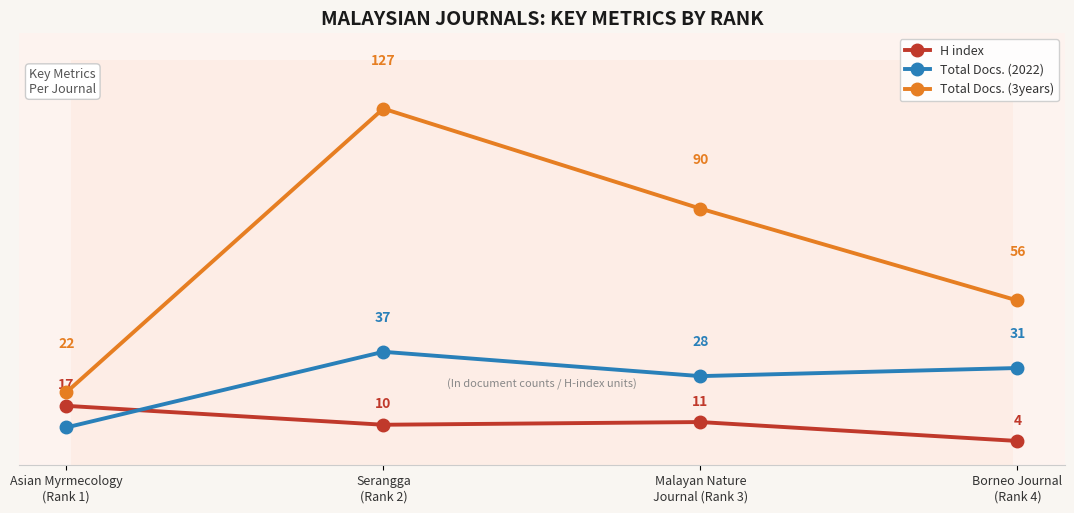

Reading right to left, list all the values displayed in this chart.

H index: Borneo Journal
(Rank 4)=4	Malayan Nature
Journal (Rank 3)=11	Serangga
(Rank 2)=10	Asian Myrmecology
(Rank 1)=17
Total Docs. (2022): Borneo Journal
(Rank 4)=31	Malayan Nature
Journal (Rank 3)=28	Serangga
(Rank 2)=37	Asian Myrmecology
(Rank 1)=9
Total Docs. (3years): Borneo Journal
(Rank 4)=56	Malayan Nature
Journal (Rank 3)=90	Serangga
(Rank 2)=127	Asian Myrmecology
(Rank 1)=22